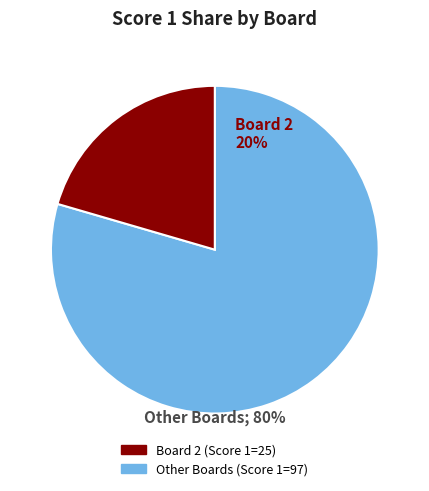

Is it true that Board 7 is 20% of the pie?

False